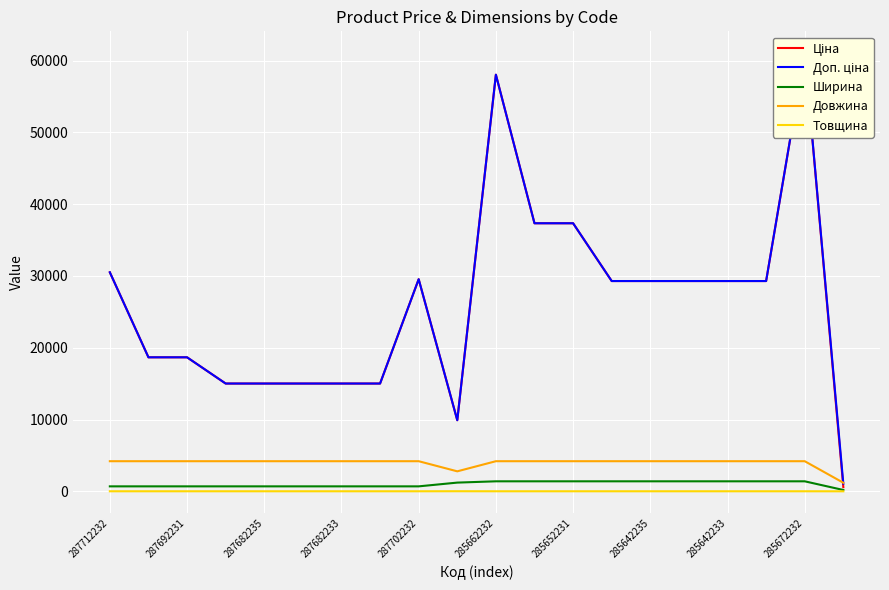

True or false: Доп. ціна and Ціна cross at least once.

False